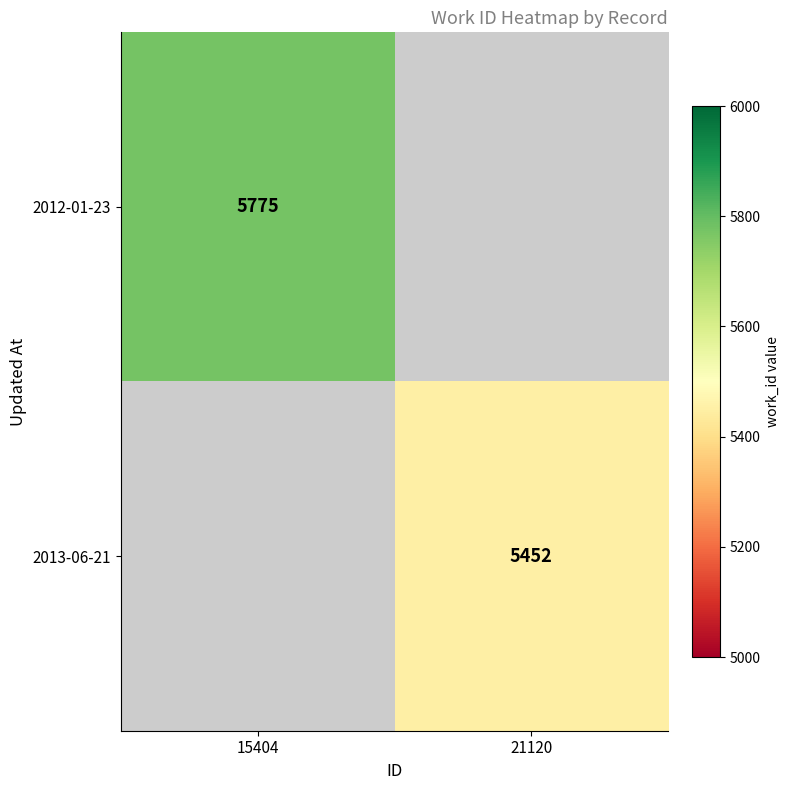

At how many categories does at least one series exceed 5649?

1